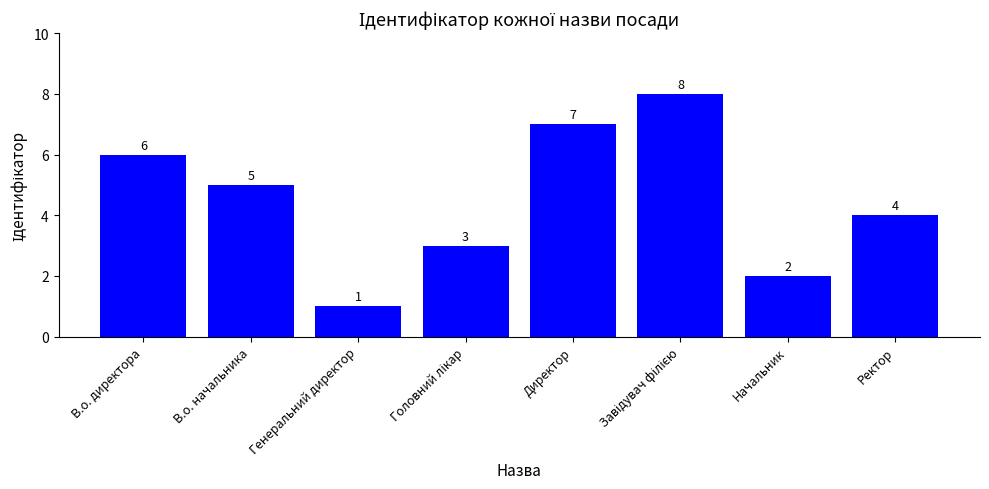

Reading left to right, list all the values displayed in this chart.

6	5	1	3	7	8	2	4